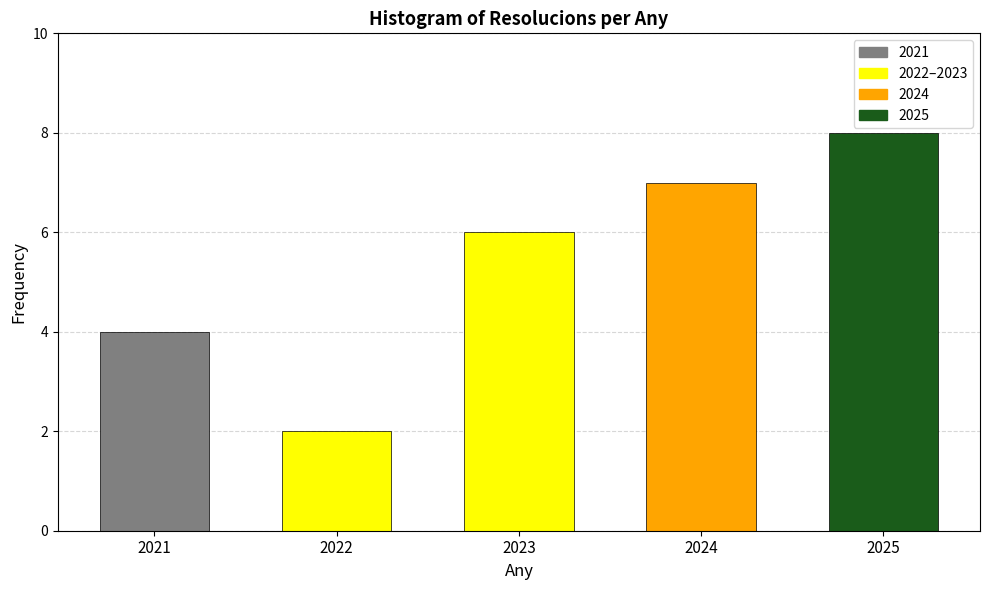

Reading left to right, what are all the values shown in this chart?

2021=4	2022=2	2023=6	2024=7	2025=8